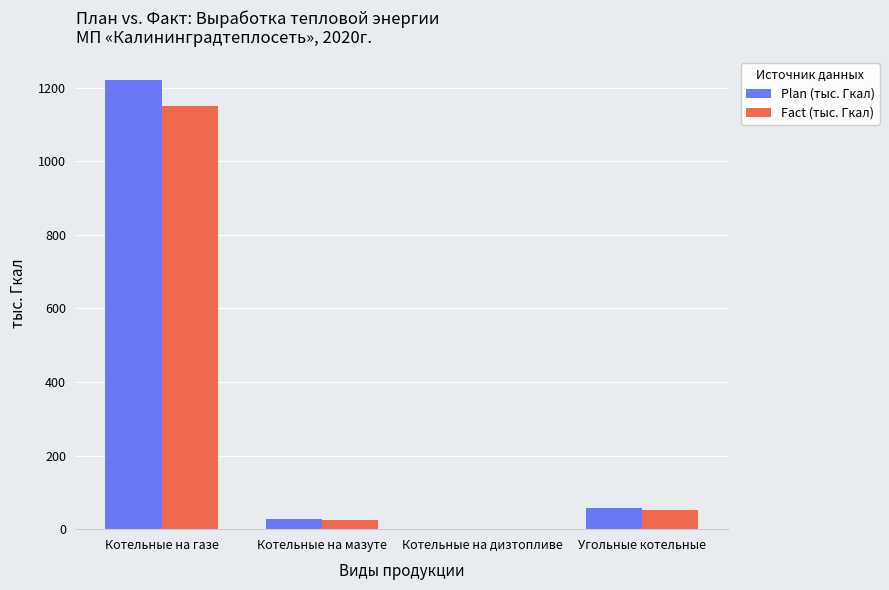

Is it true that Plan (тыс. Гкал) equals 26.3 at Котельные на мазуте?

True